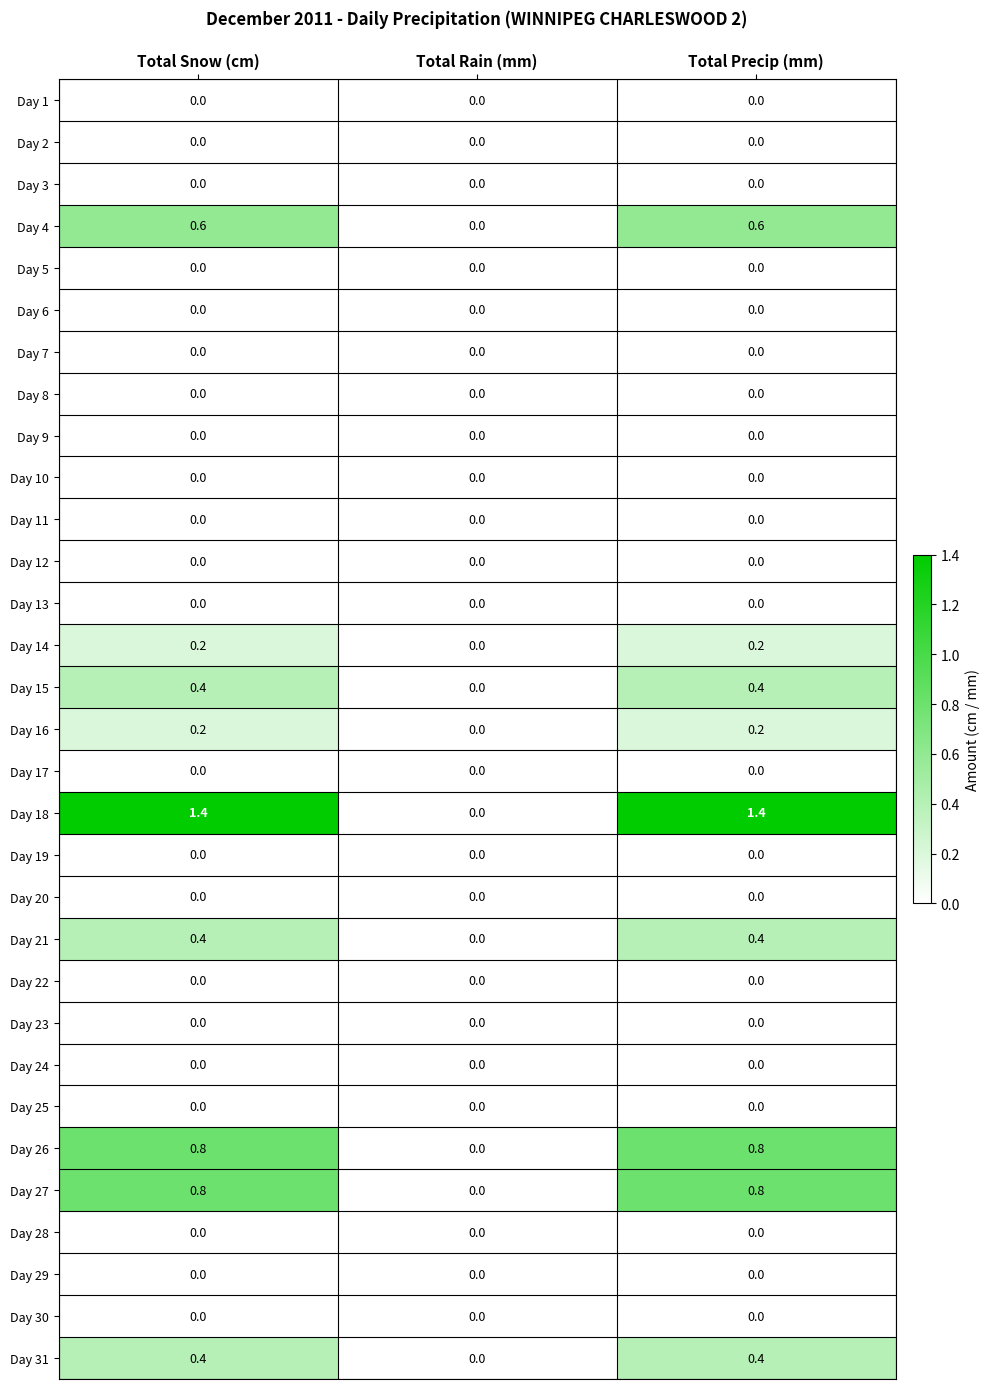

What is the maximum value shown in the chart?

1.4